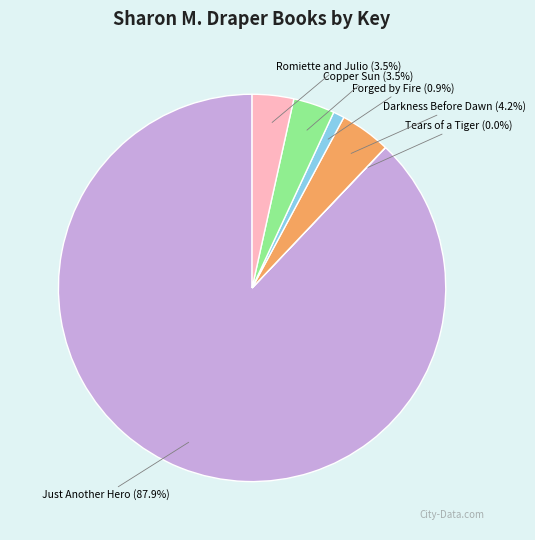

To the nearest percent, what is the average slice percentage?

17%